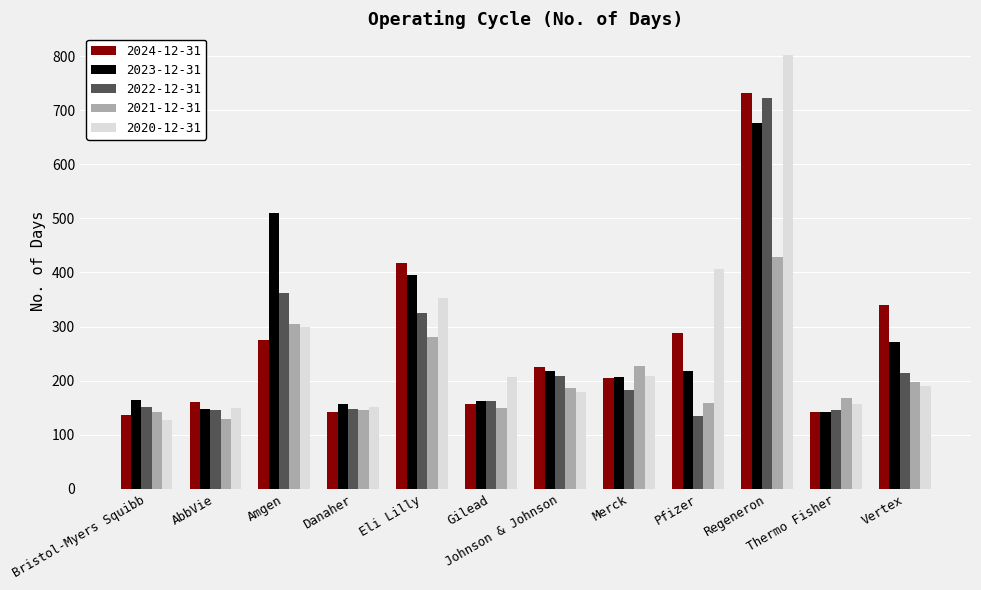

Is it true that 2022-12-31 equals 229 at AbbVie?

False